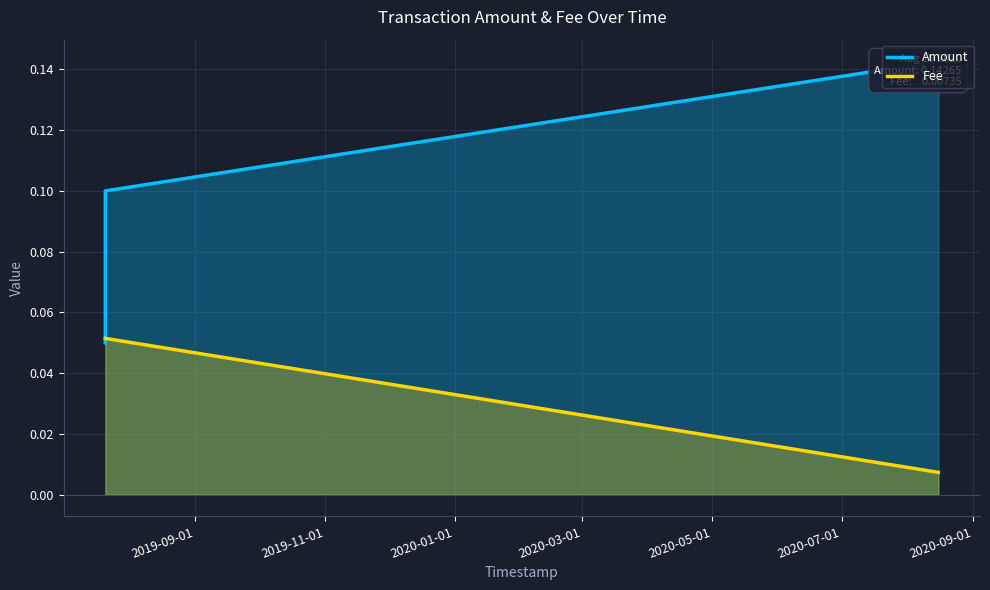

Rank the series by their maximum value, from lowest to highest.

Fee, Amount